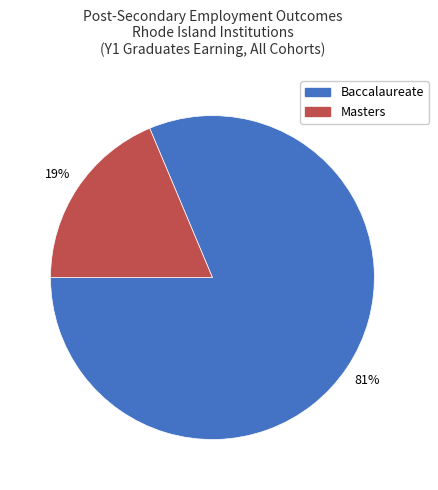

Rank the categories by value from highest to lowest.

Baccalaureate, Masters